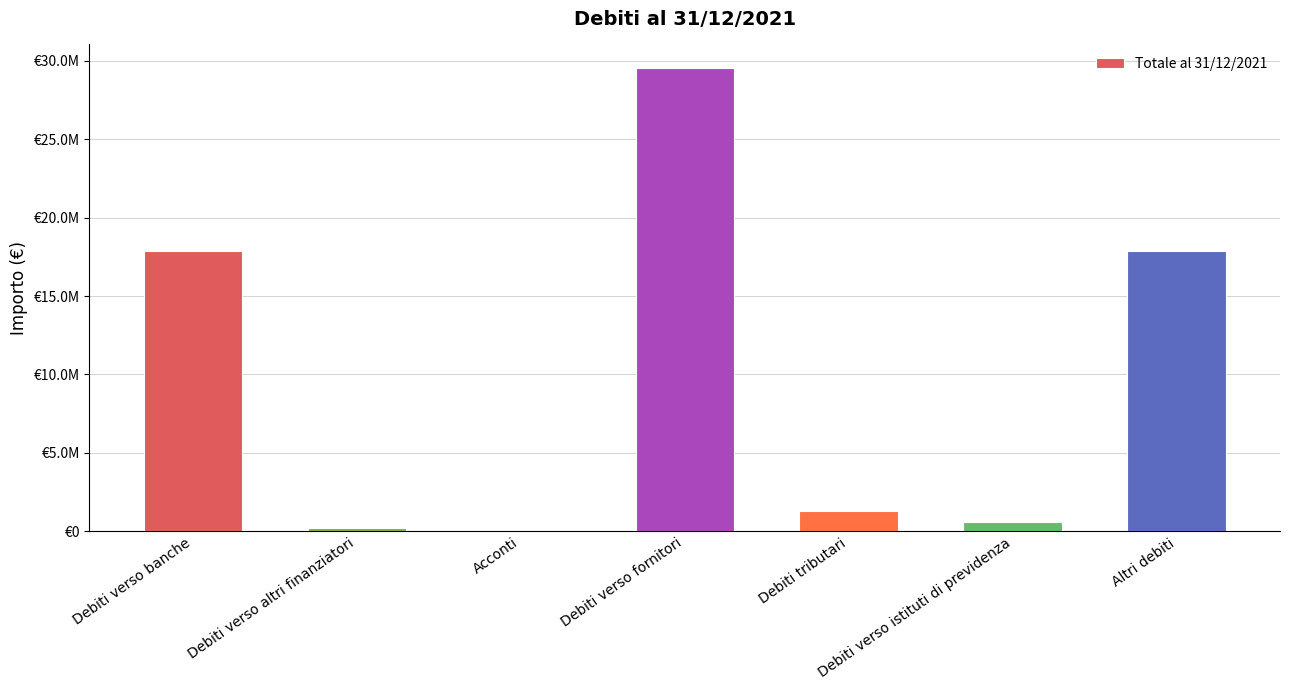

At which label does the data first exceed 1264157?

Debiti verso banche